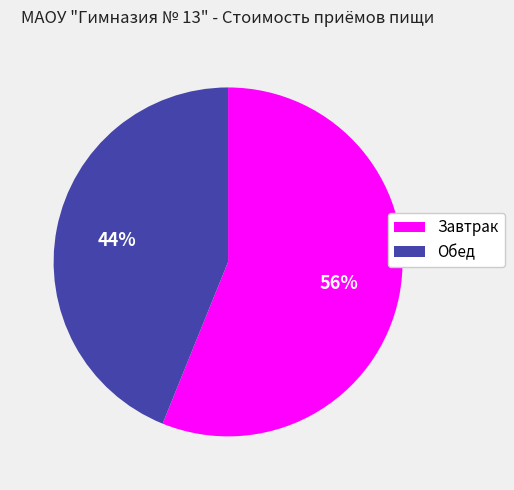

Which has a higher value, Завтрак or Обед?

Завтрак